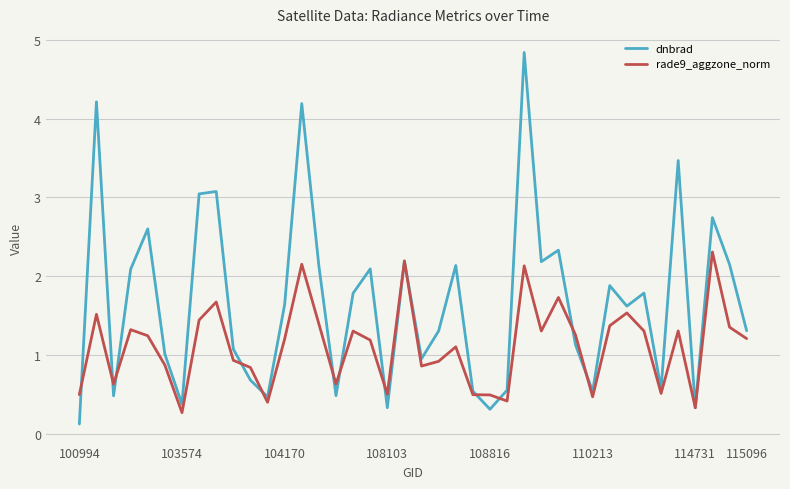

List the series in order of their overall mean, highest first.

dnbrad, rade9_aggzone_norm